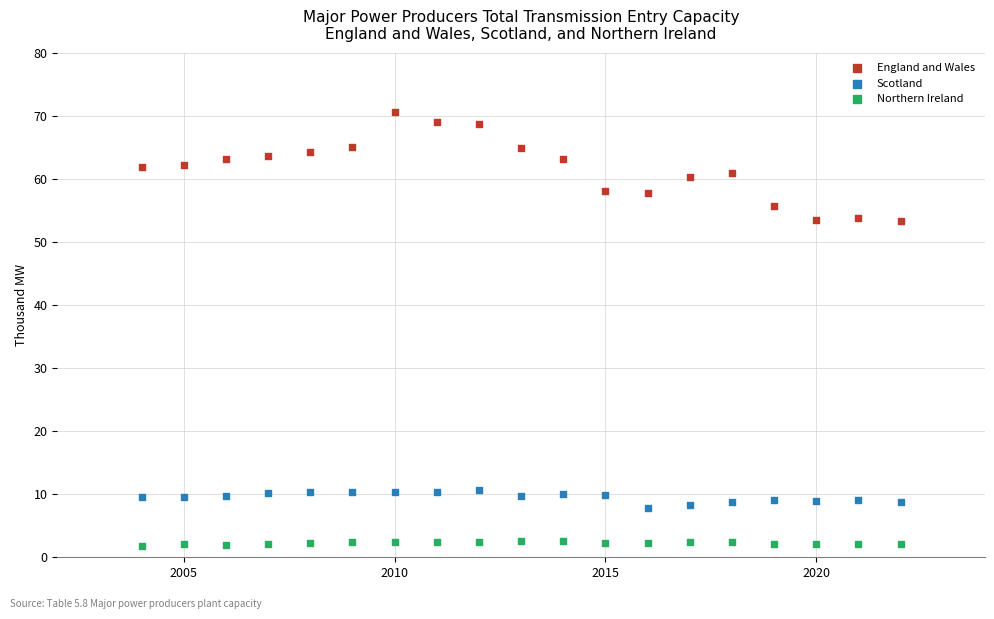

Across all data points, what is the range of X values (max minus min)?

18.0